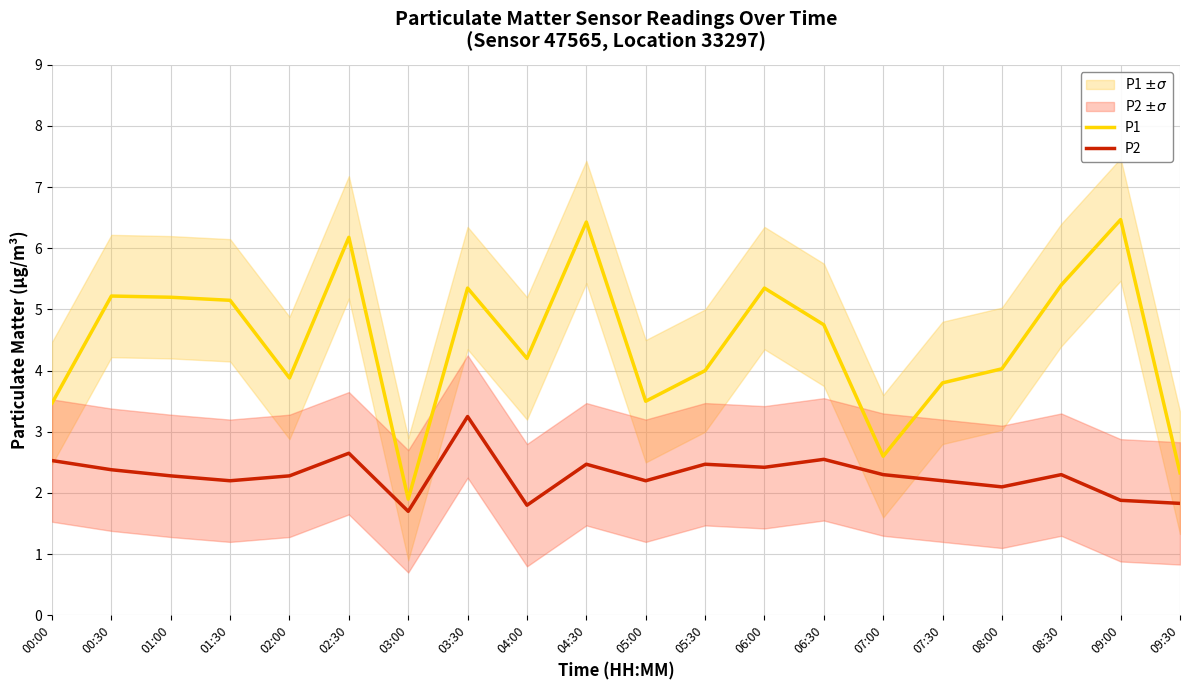

What are all the series names shown in the legend?

P1, P2